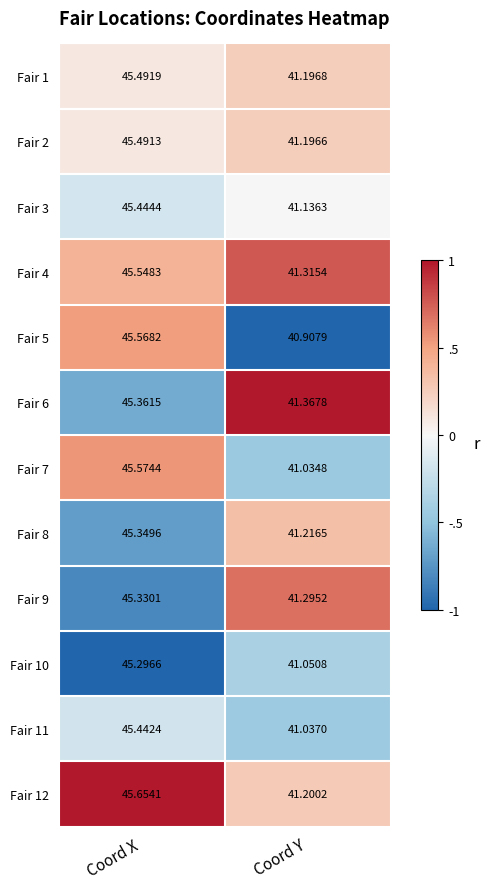

Which category has the highest value in the Fair 3 series?

Coord X